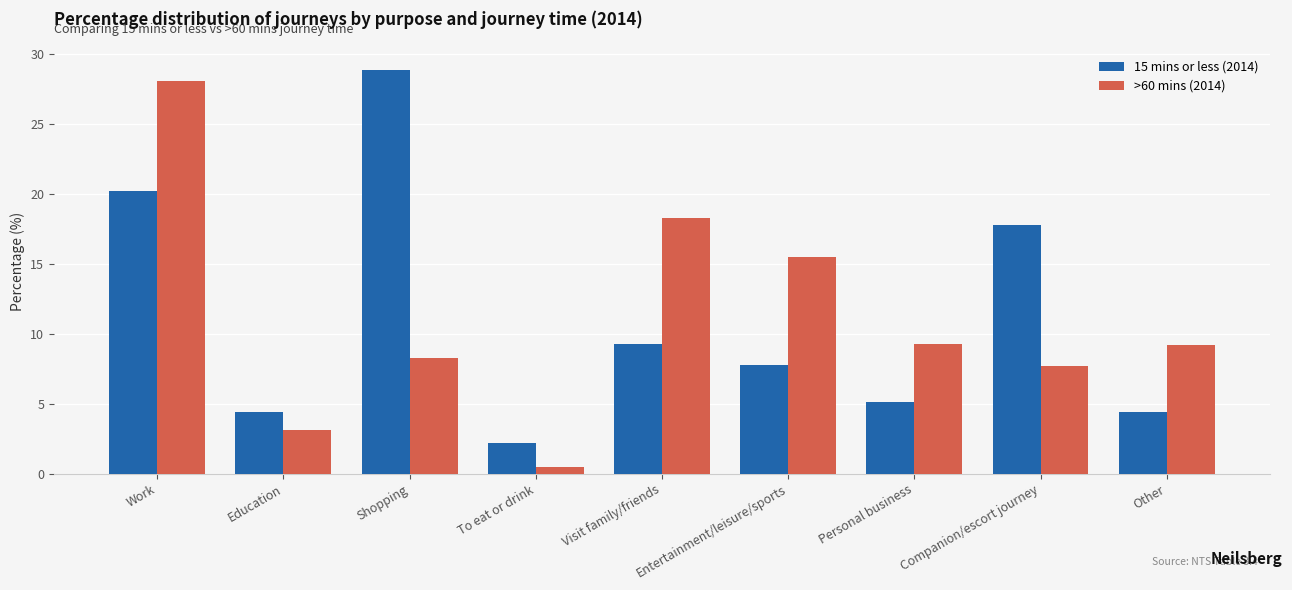

Is the value of >60 mins (2014) at Companion/escort journey greater than the value of 15 mins or less (2014) at Companion/escort journey?

No